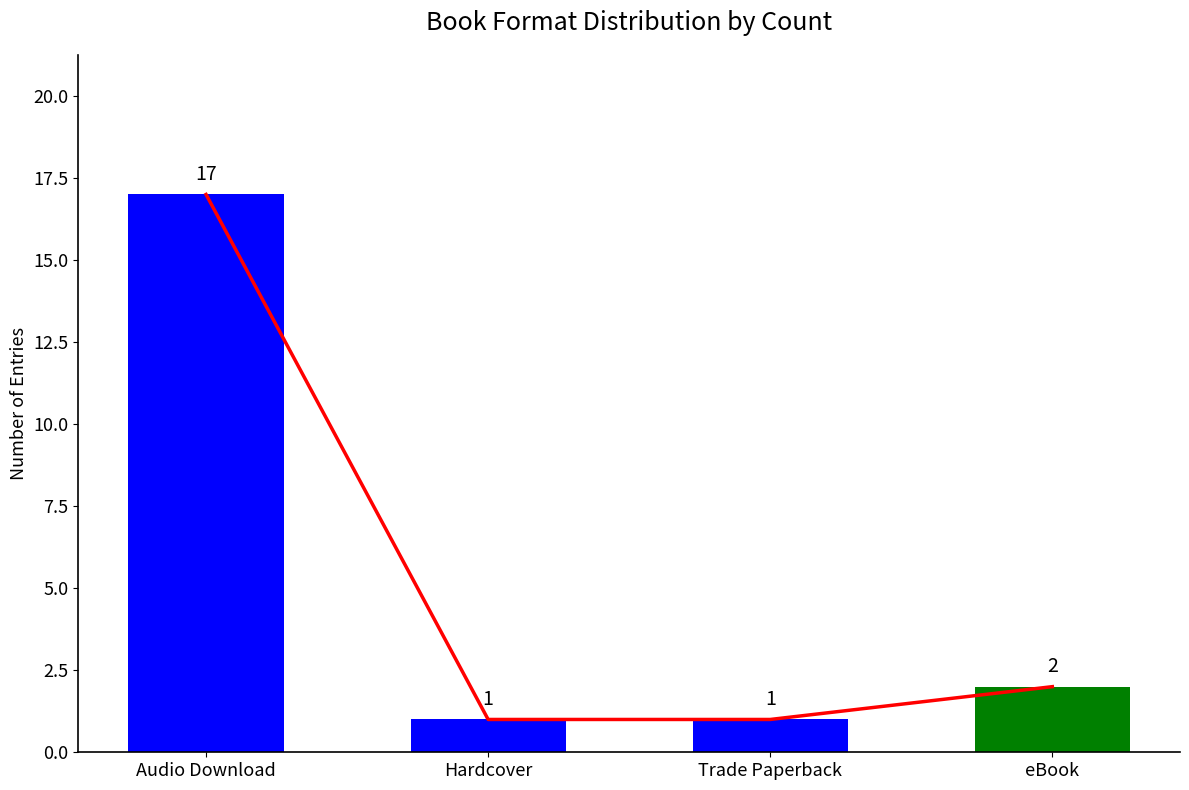

Between Hardcover and Trade Paperback, which is larger?

Hardcover